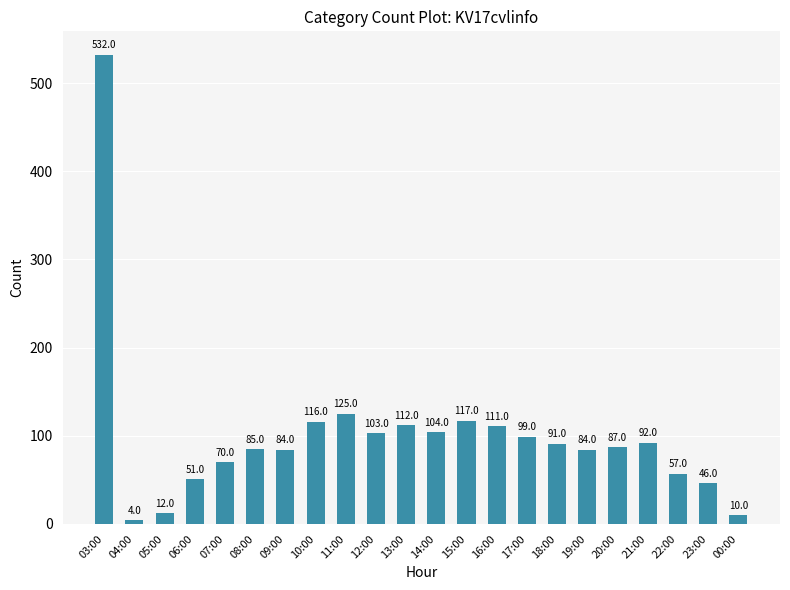

Which has a higher value, 20:00 or 12:00?

12:00